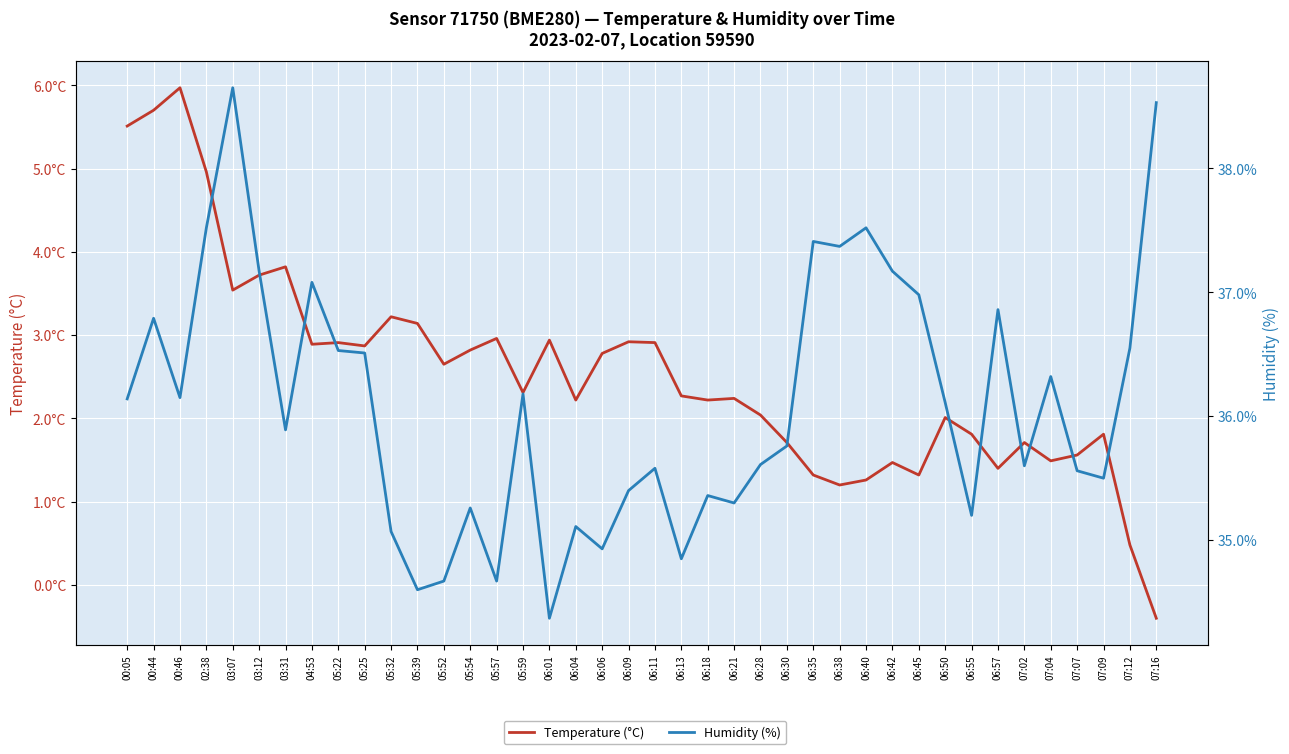

Is it true that Humidity (%) equals 36.5 at 05:22?

True